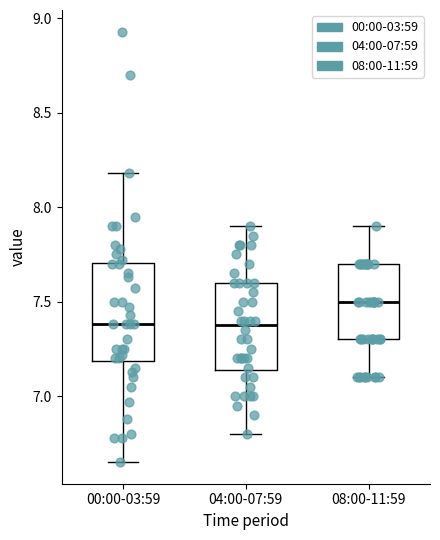

Which box has the highest median line?

08:00-11:59